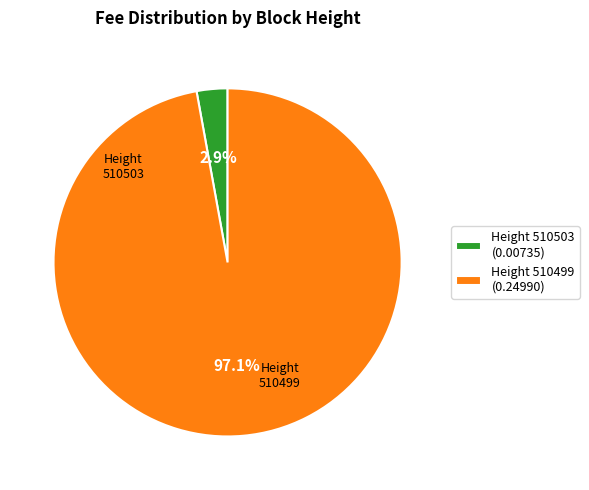

To the nearest percent, what is the average slice percentage?

50%